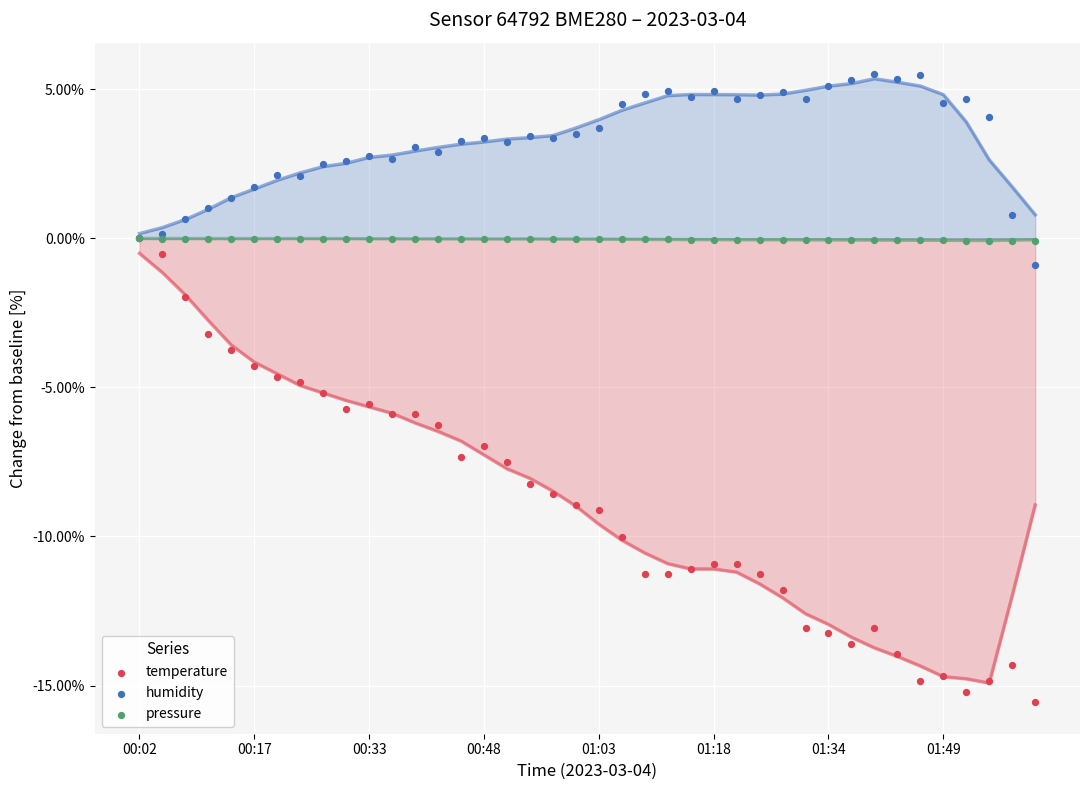

What are all the series names shown in the legend?

temperature, humidity, pressure